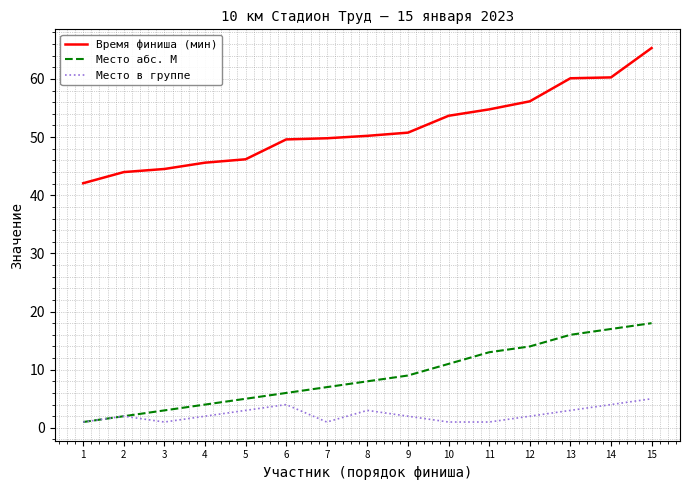

What is the average value of the Место абс. М series?

8.9